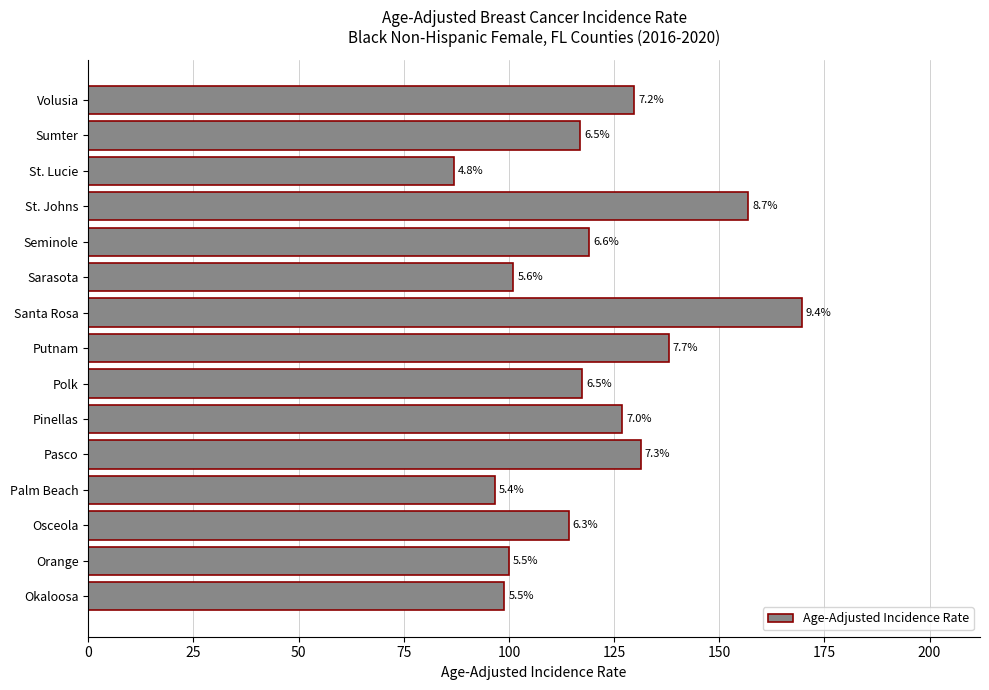

Does the chart contain any negative values?

No